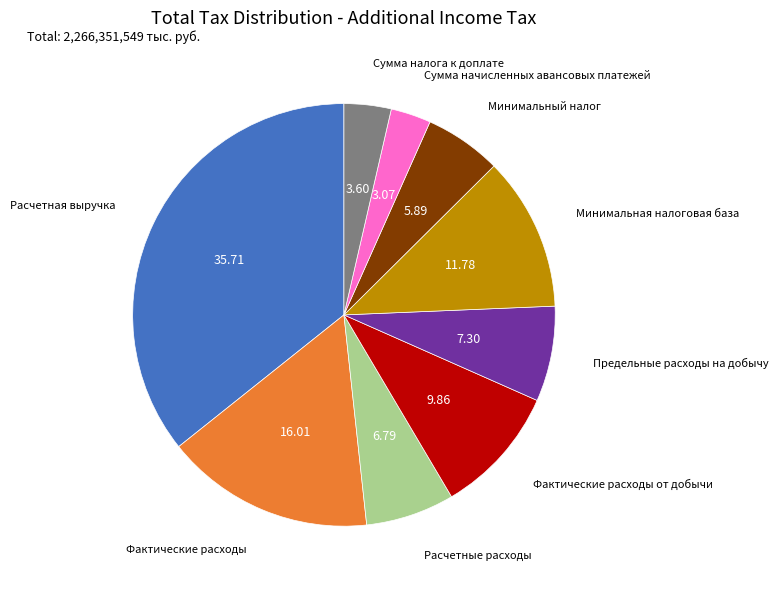

How many slices are in this pie chart?

9